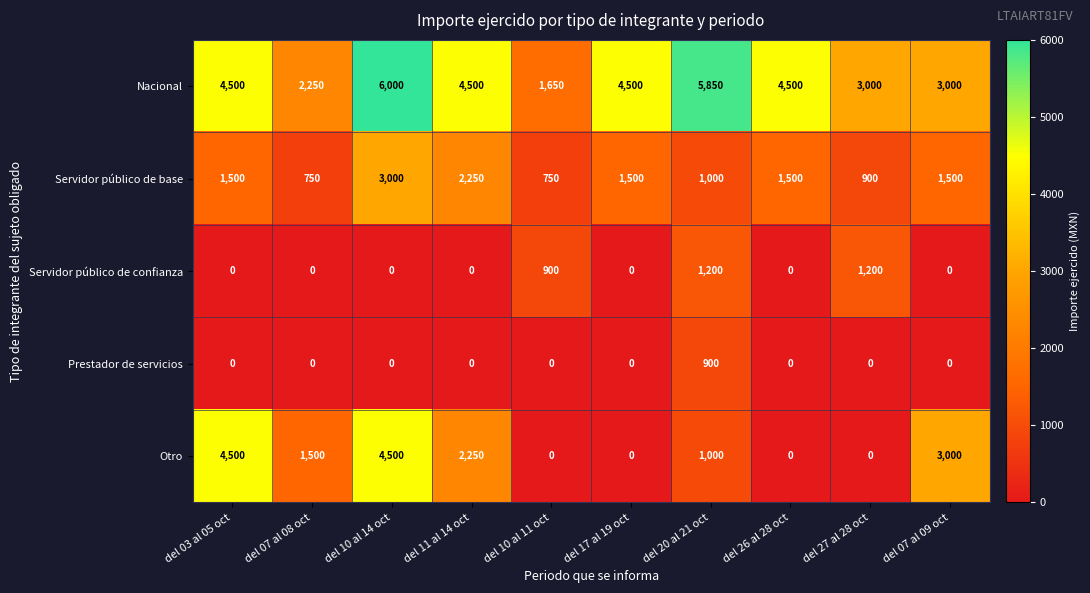

What is the total value across all series at del 07 al 08 oct?

4500